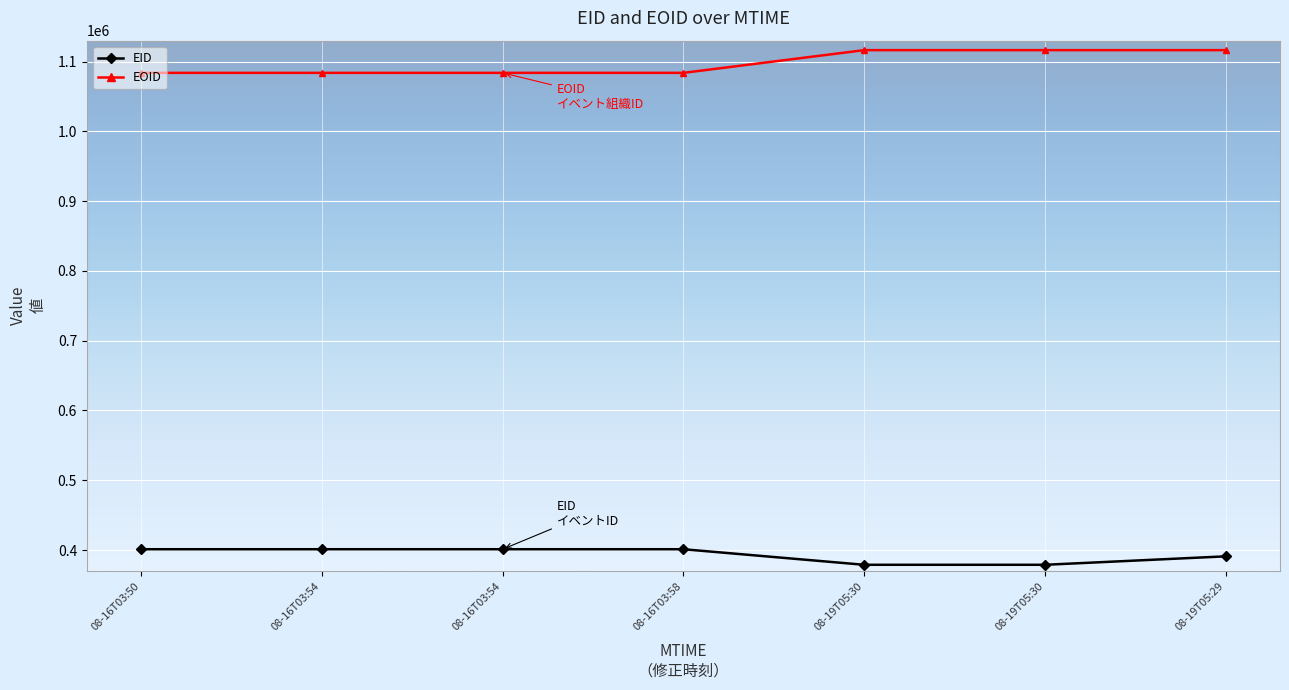

What are all the series names shown in the legend?

EID, EOID